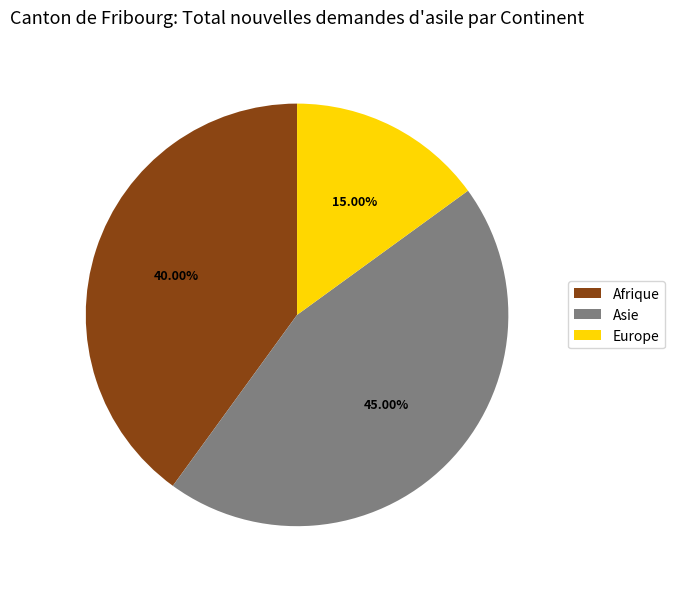

Combined, do Europe and Asie account for over 50%?

Yes